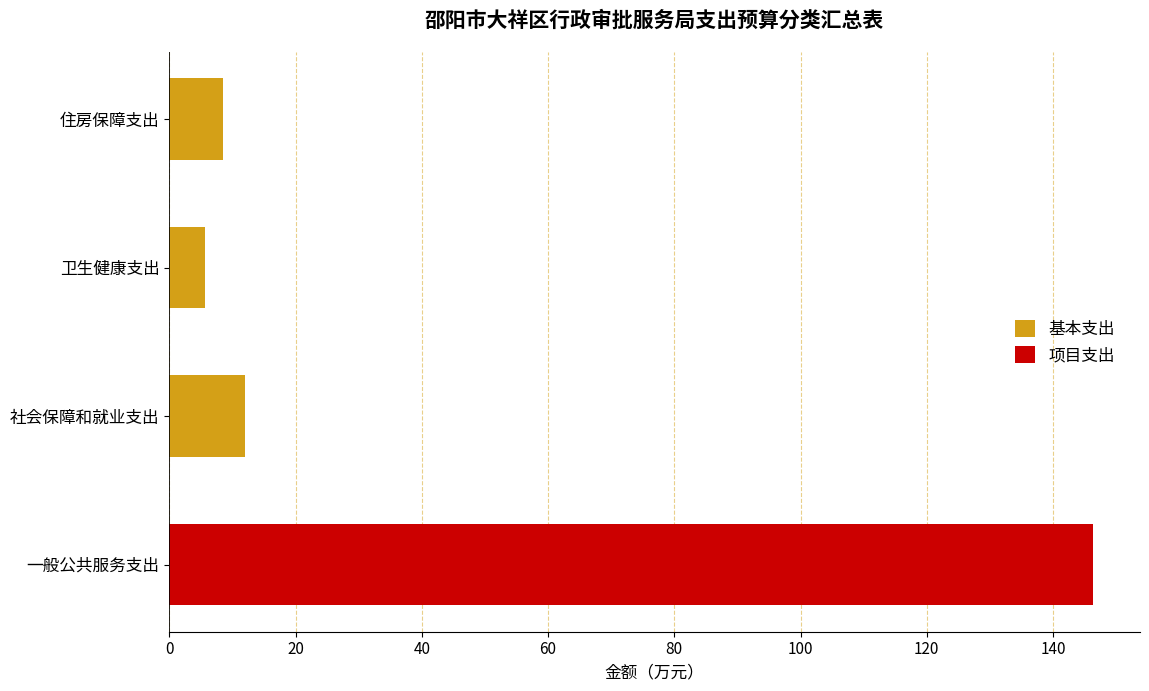

How many groups of bars are there?

4